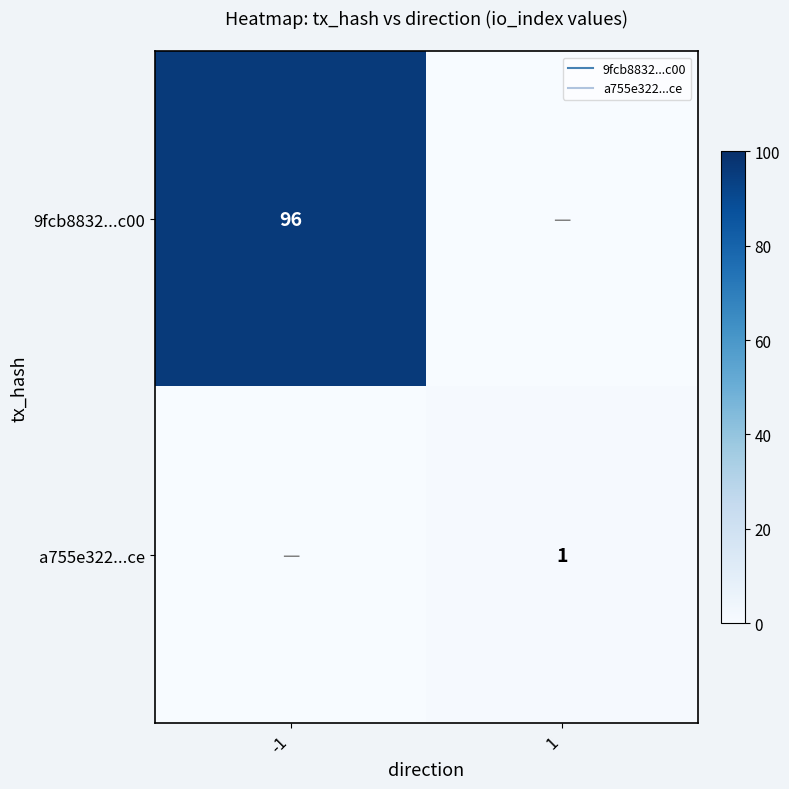

At which label does 9fcb8832...c00 reach its peak?

-1